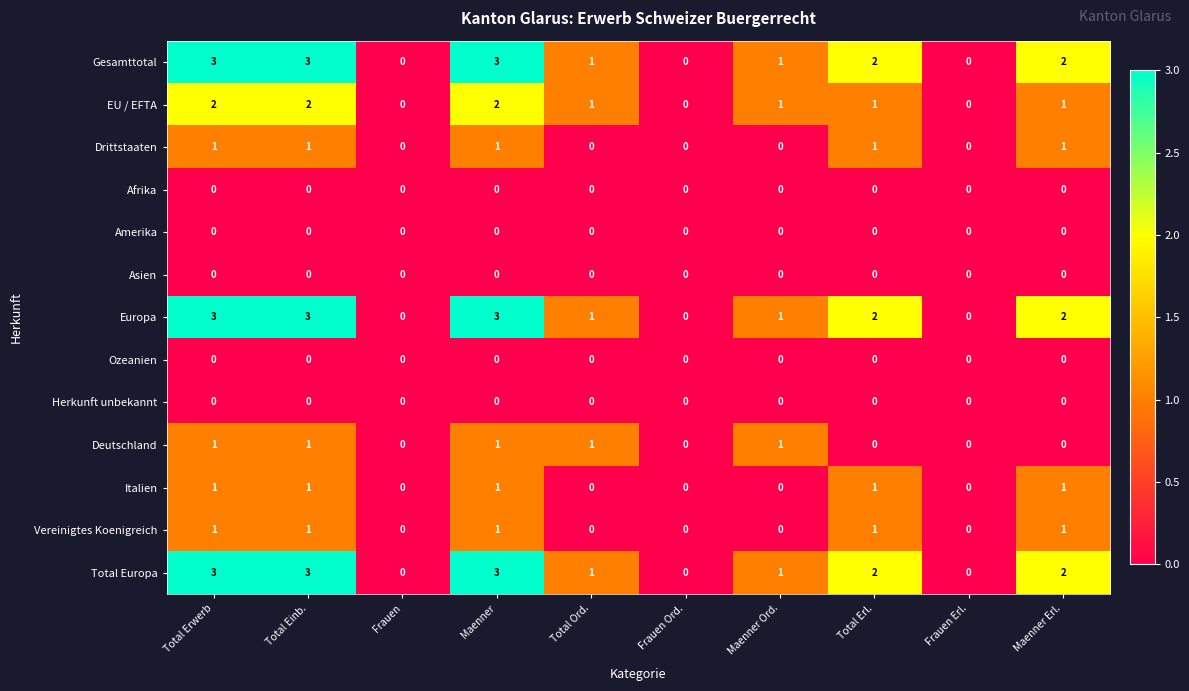

What is the maximum value for Total Europa?

3